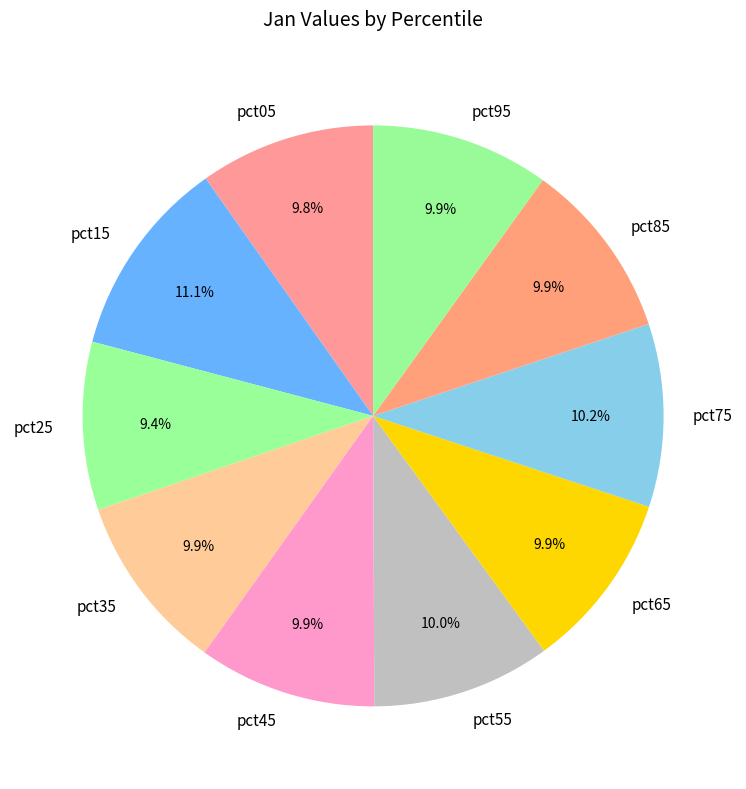

Which has a higher value, pct15 or pct55?

pct15